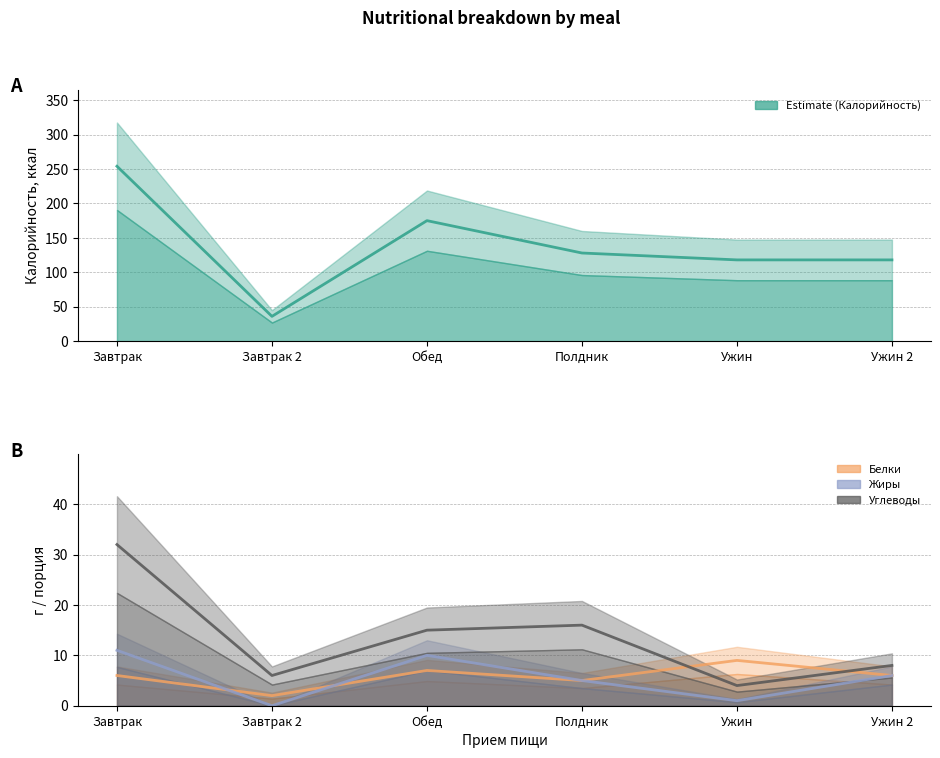

What position from the left is Обед?

3